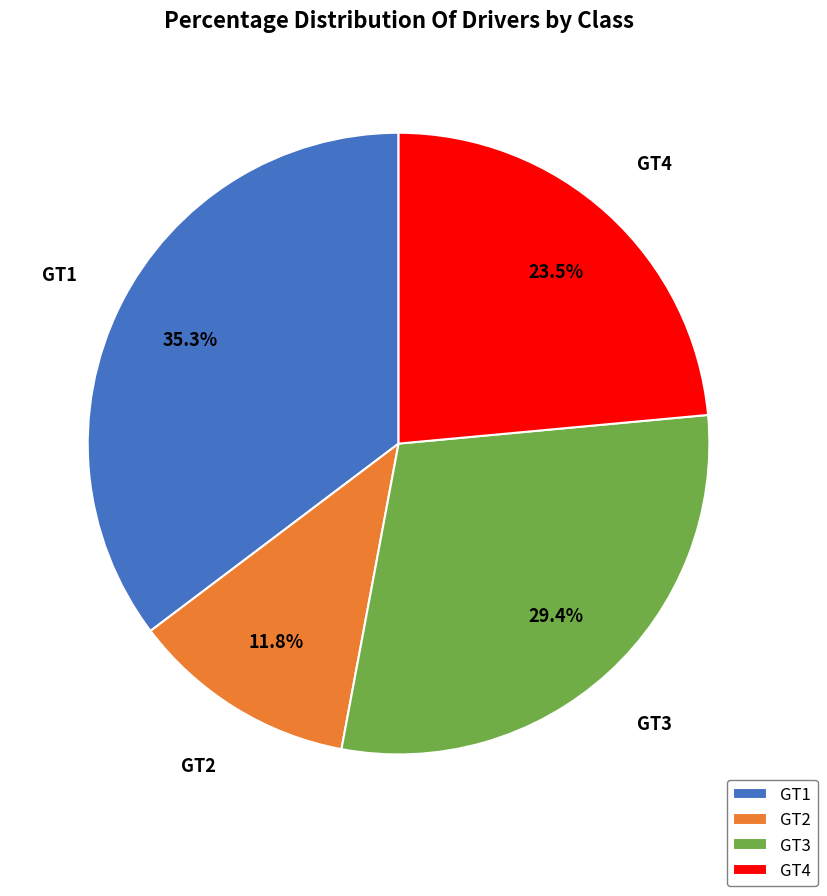

Which slice is the largest?

GT1